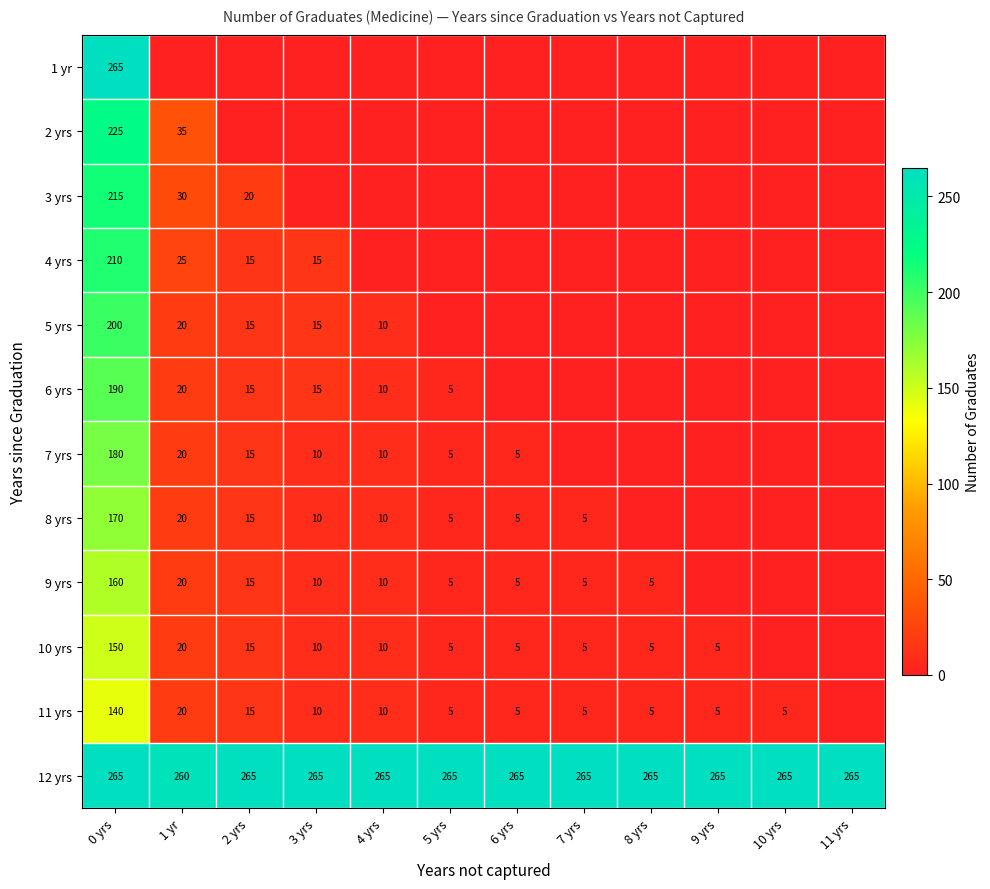

The 11 yrs series shows 16 at 3 yrs. True or false?

False